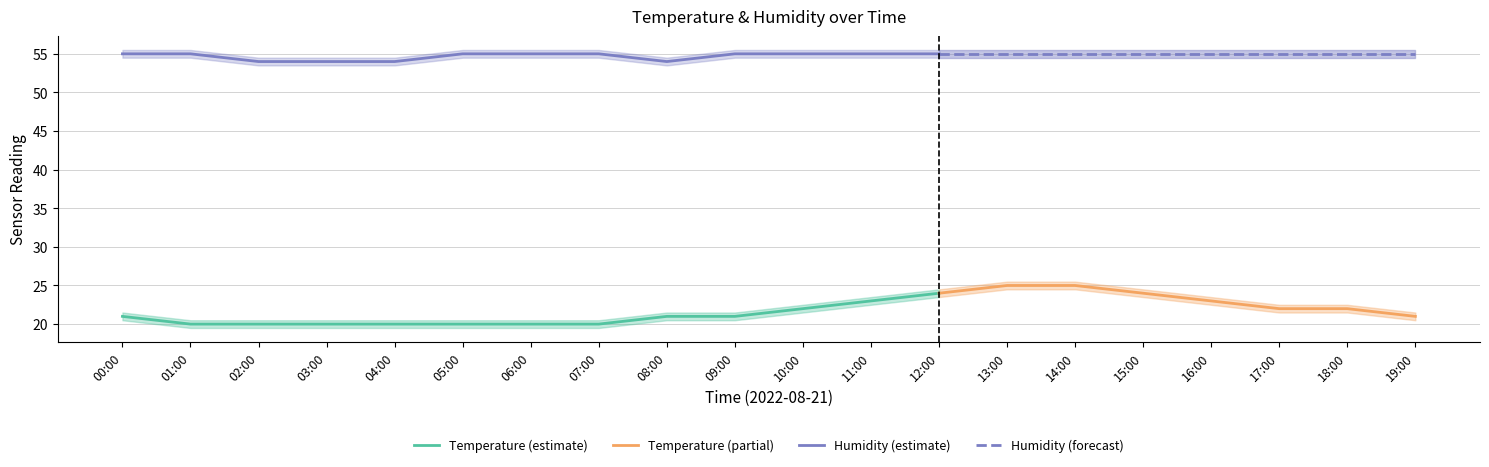

Does the chart display data point markers on the line(s)?

No